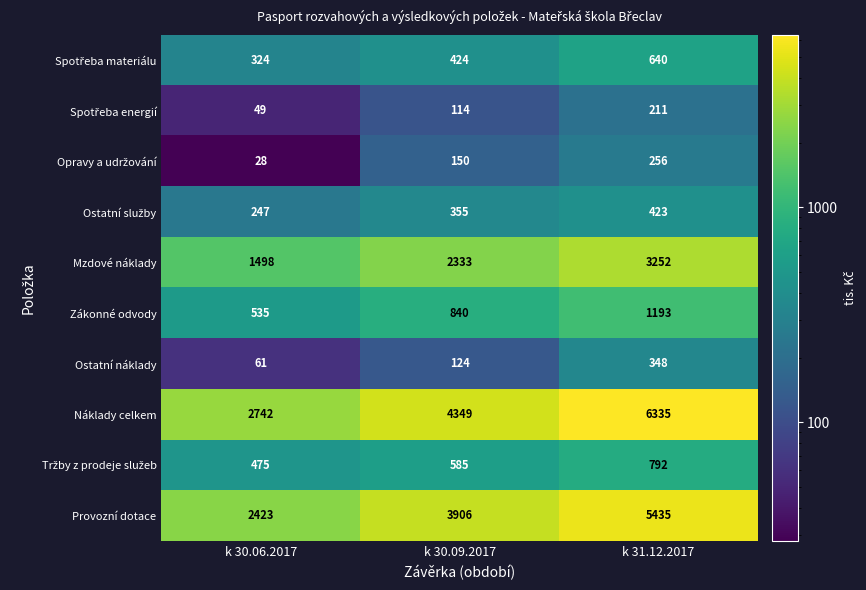

What value does the Zákonné odvody series have at k 31.12.2017, to the nearest 100?

1200